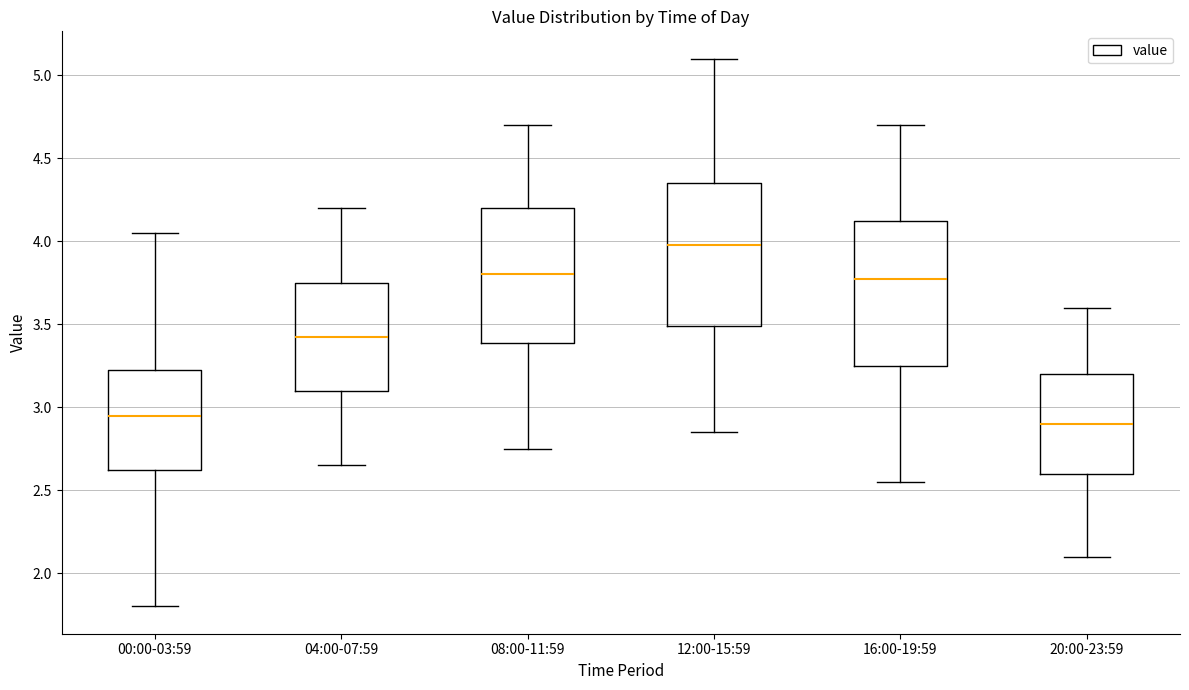

Reading left to right, read every box against the y-axis: the position of its median line, the range the box covers, and the ends of its whiskers. The values are not printed on the chart, so give them approximately, as read against the axis.

00:00-03:59: median 2.95, box 2.60 to 3.25, whiskers 1.80 to 4.05
04:00-07:59: median 3.45, box 3.10 to 3.75, whiskers 2.65 to 4.20
08:00-11:59: median 3.80, box 3.40 to 4.20, whiskers 2.75 to 4.70
12:00-15:59: median 4.00, box 3.50 to 4.35, whiskers 2.85 to 5.10
16:00-19:59: median 3.80, box 3.25 to 4.15, whiskers 2.55 to 4.70
20:00-23:59: median 2.90, box 2.60 to 3.20, whiskers 2.10 to 3.60